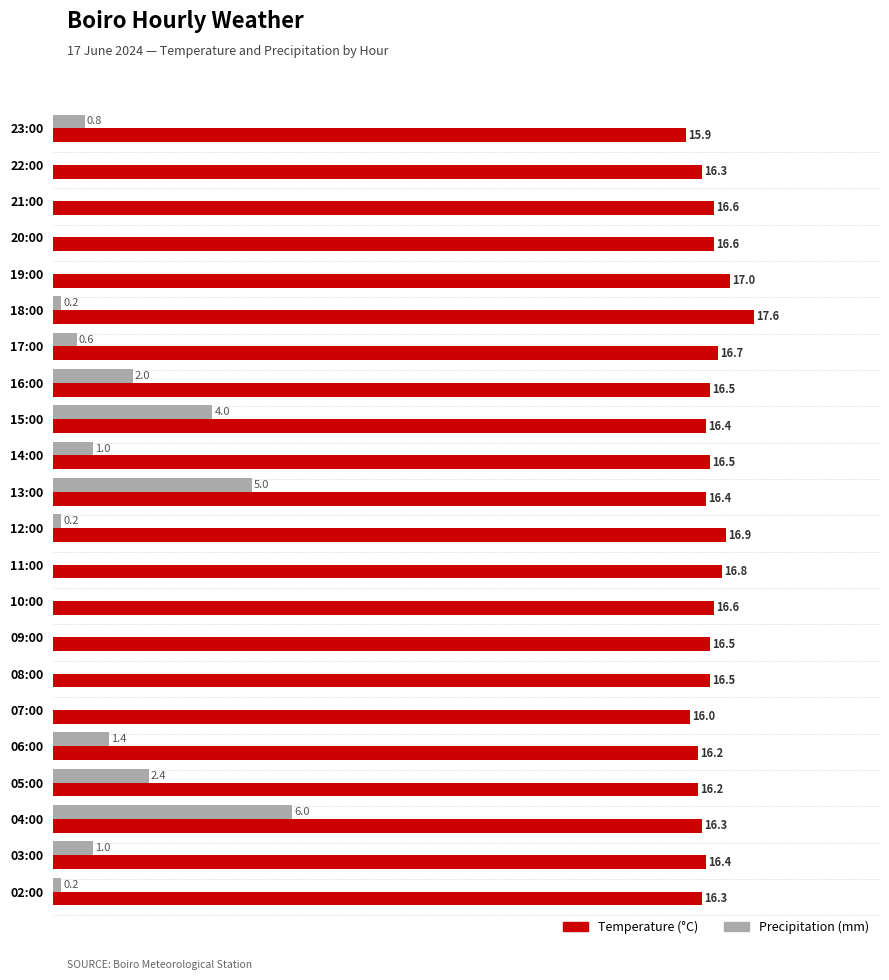

Which series changed the most between 18:00 and 12:00?

Temperature (°C)